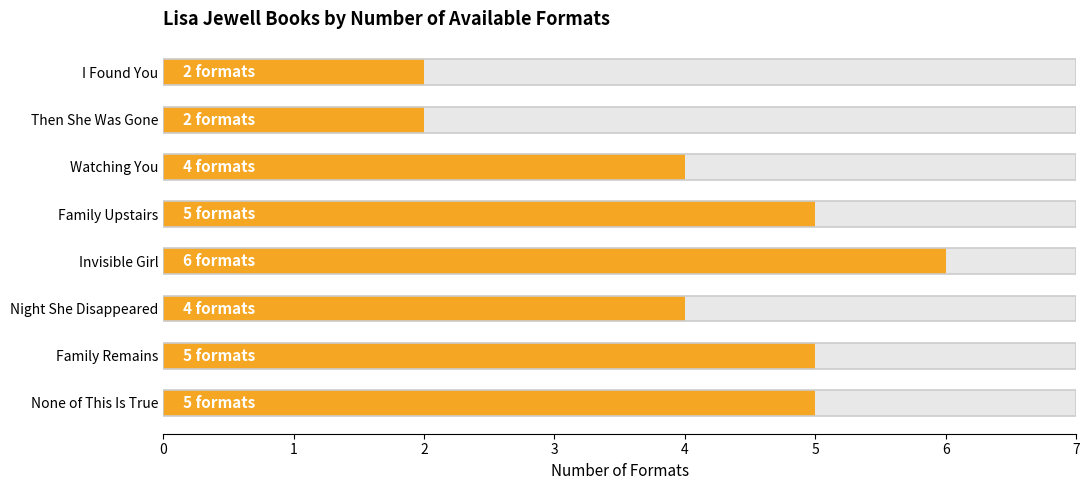

Approximately how many times larger is the value at Family Upstairs compared to Family Remains?

1.0